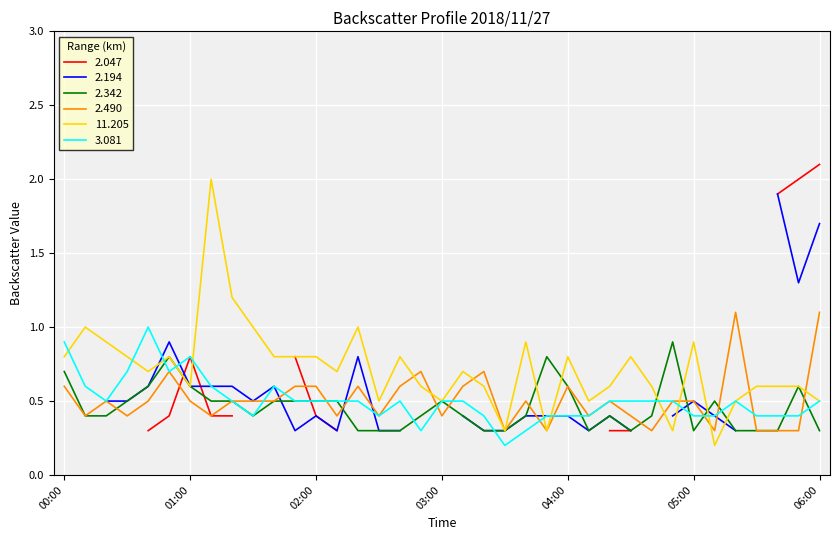

What is the label of the 6th point from the right?

05:10